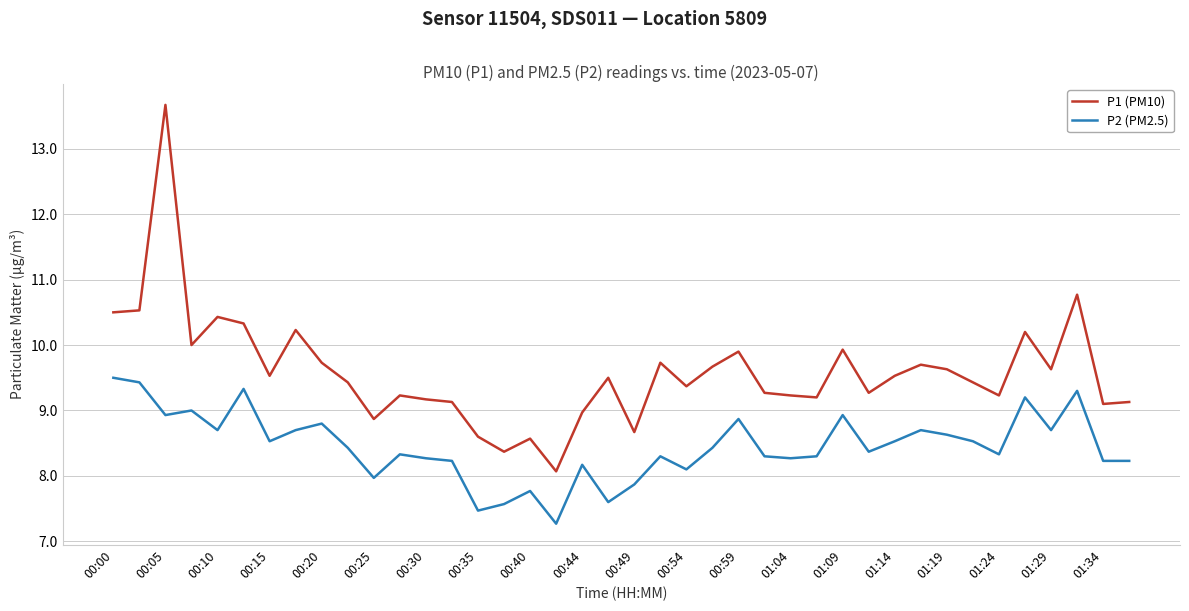

Which series has the largest range (max minus min)?

P1 (PM10)